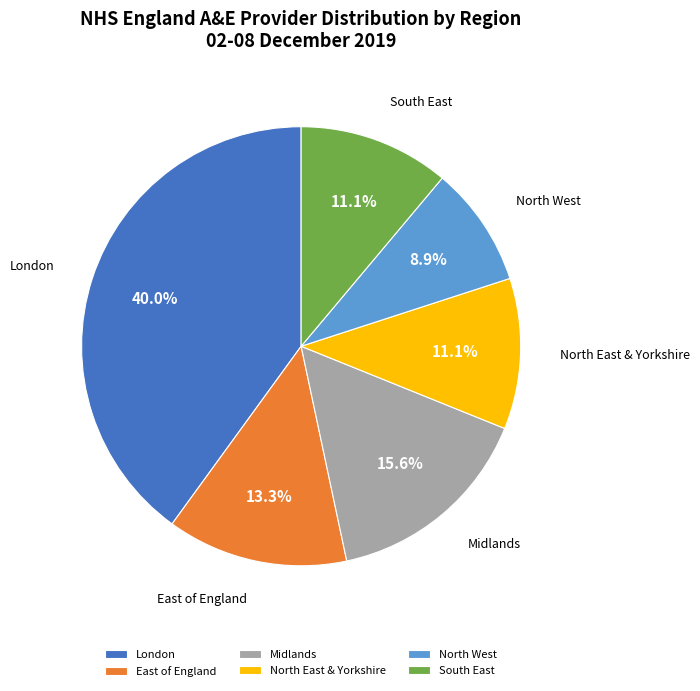

Combined, do East of England and North East & Yorkshire account for over 50%?

No